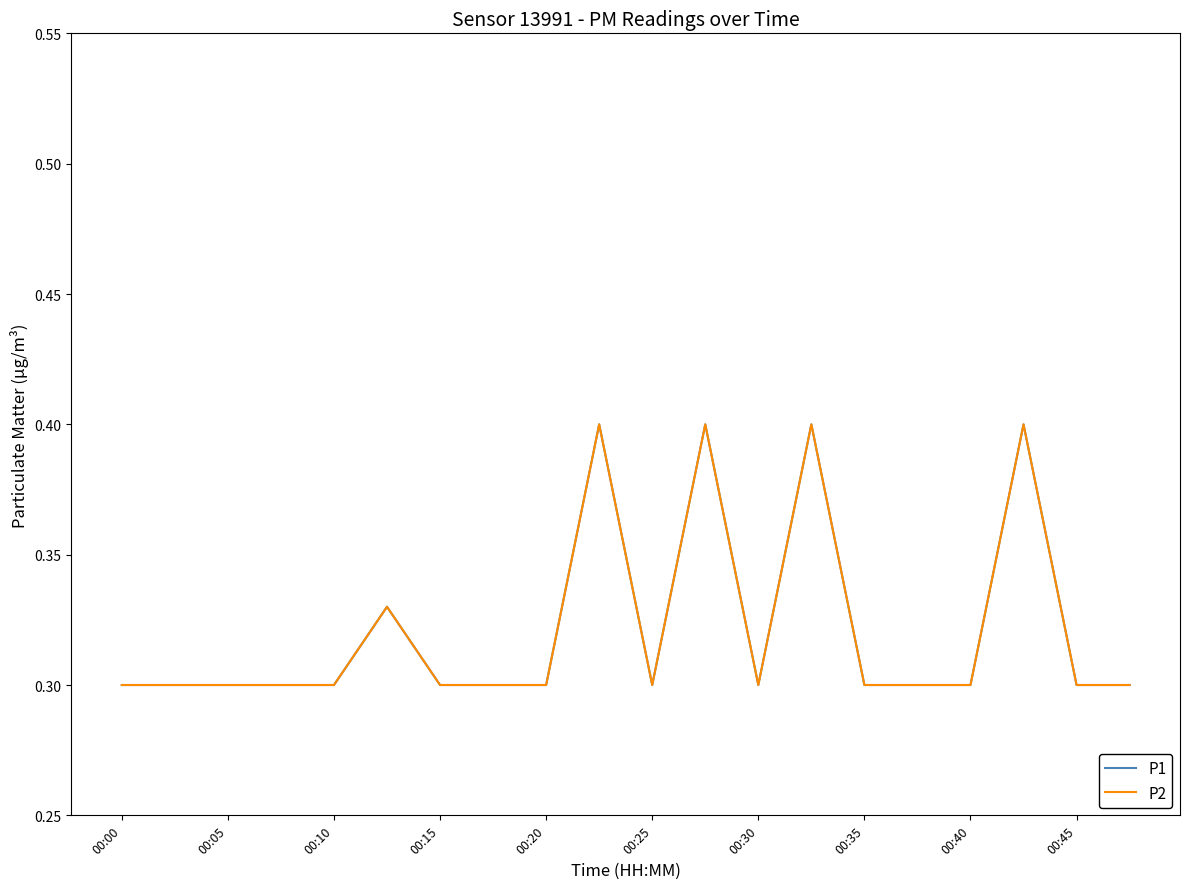

Is this an area chart (filled region under the line)?

No